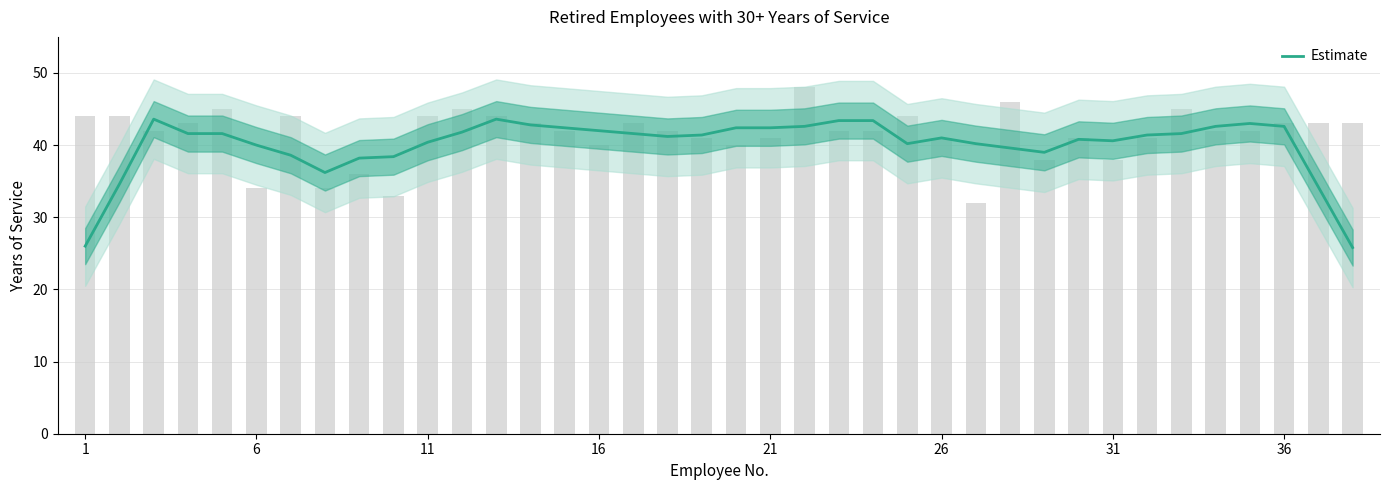

Reading left to right, transcribe all the data shown in this chart.

26.0	34.6	43.6	41.6	41.6	40.0	38.6	36.2	38.2	38.4	40.4	41.8	43.6	42.8	42.4	42.0	41.6	41.2	41.4	42.4	42.4	42.6	43.4	43.4	40.2	41.0	40.2	39.6	39.0	40.8	40.6	41.4	41.6	42.6	43.0	42.6	34.2	25.8